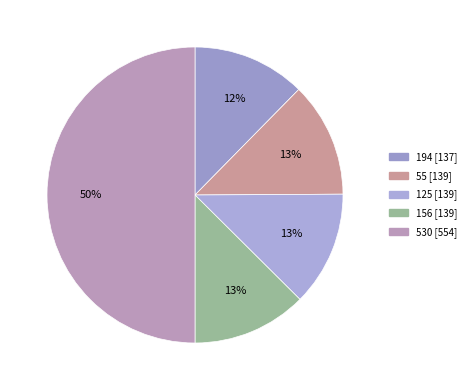

How many segments does this pie chart have?

5